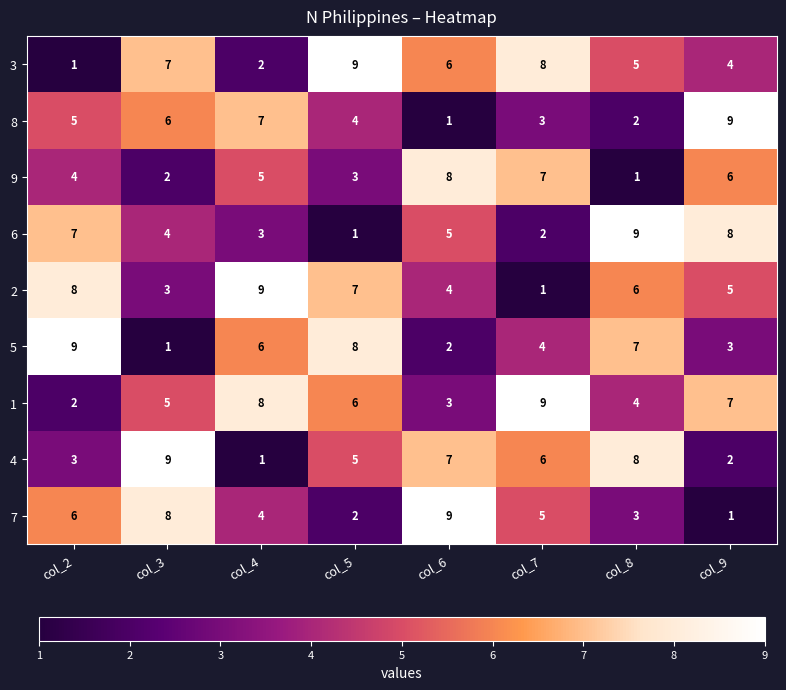

What is the difference between the highest and lowest values at col_9?

8